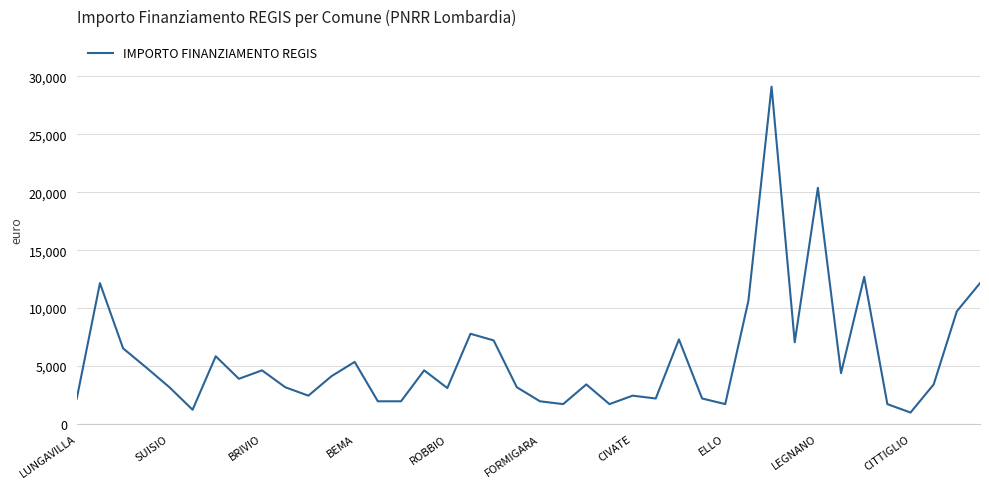

What is the greatest value displayed?

29120